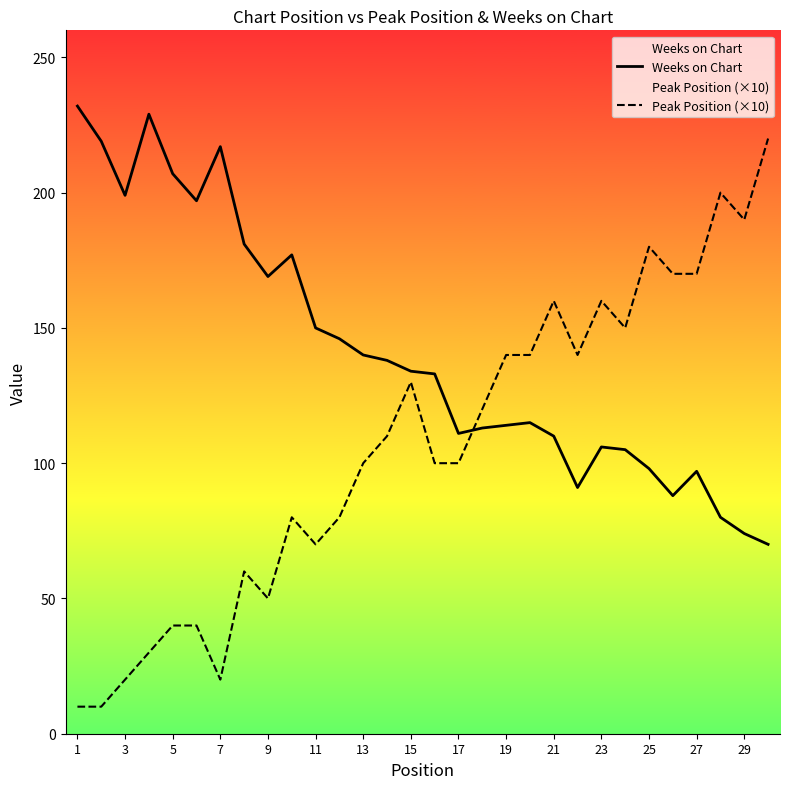

What is the highest value of the Peak Position (×10) series?

220